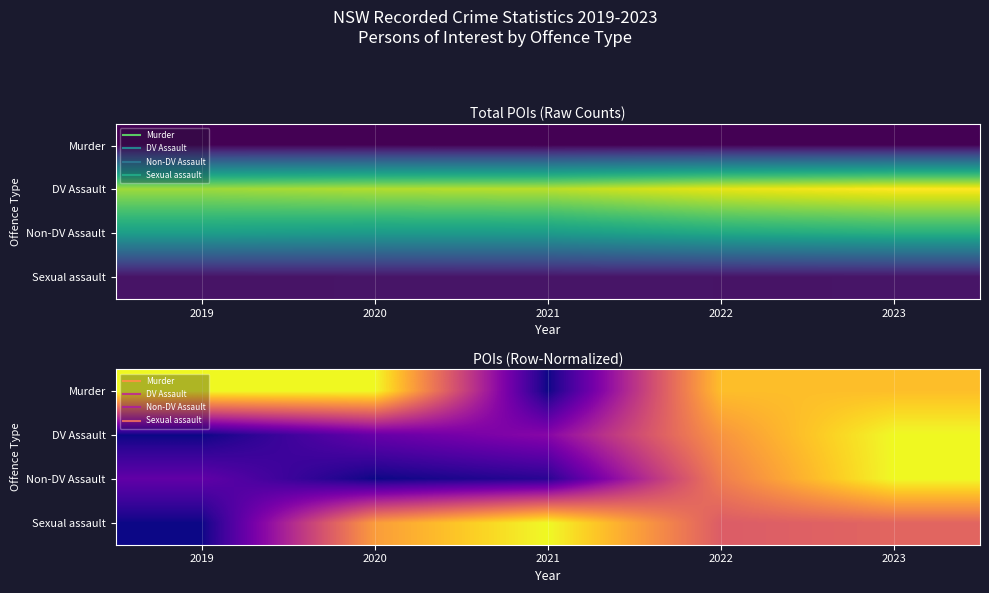

Which label corresponds to the smallest value in the chart?

2021